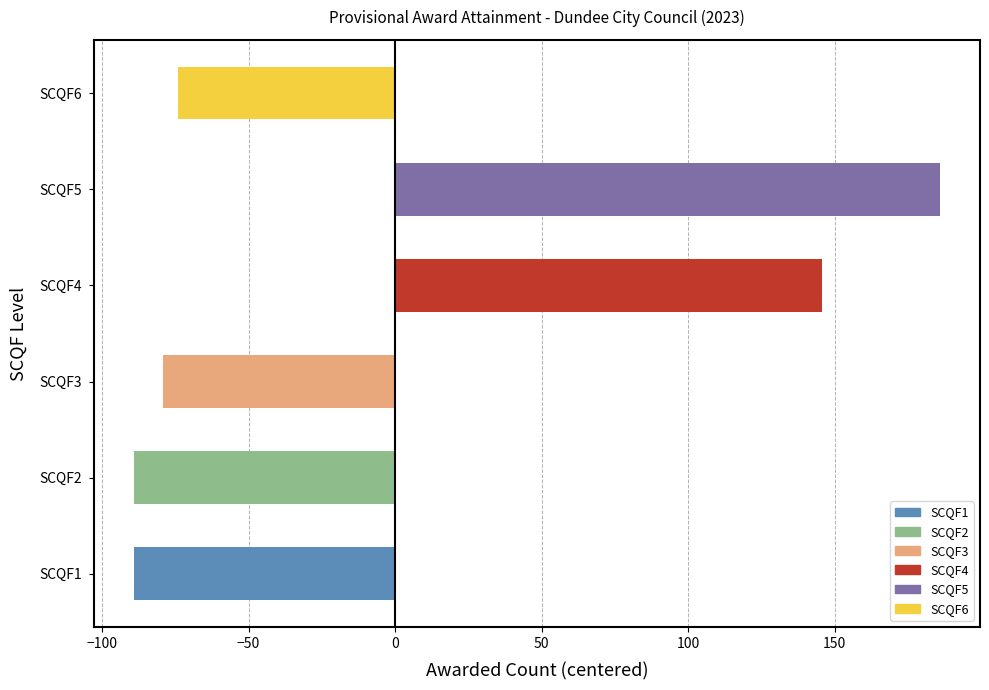

What is the minimum value shown in the chart?

-89.2